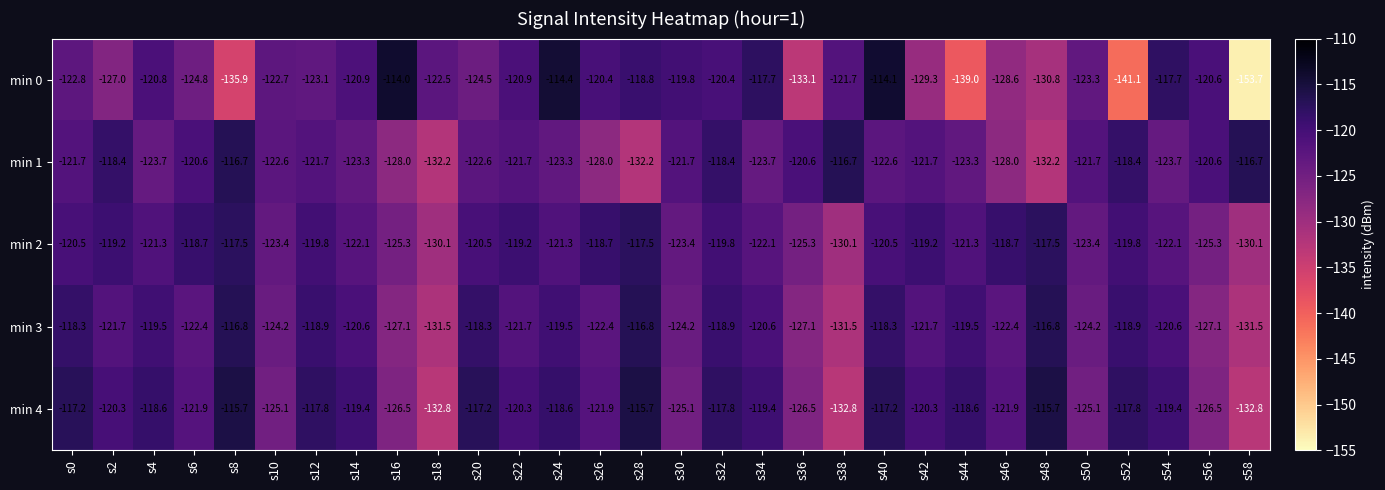

What is the sum of all min 3 values?

-3663.0